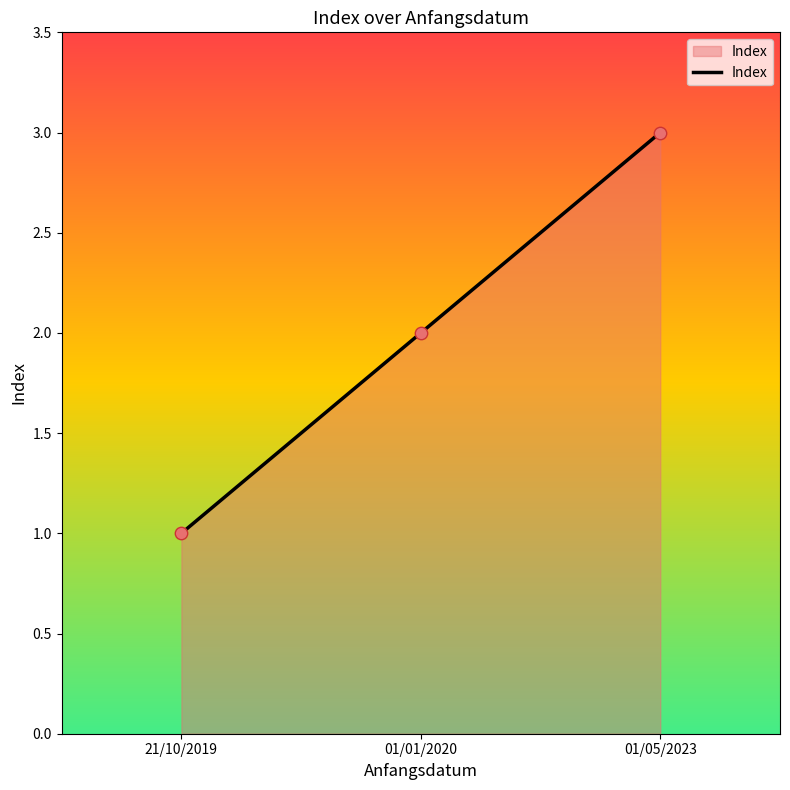

What is the ratio of the value at 01/05/2023 to the value at 21/10/2019?

3.0